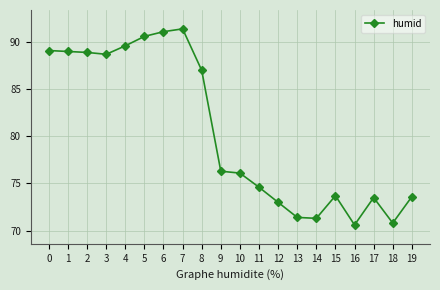

What is the smallest value displayed?

70.6